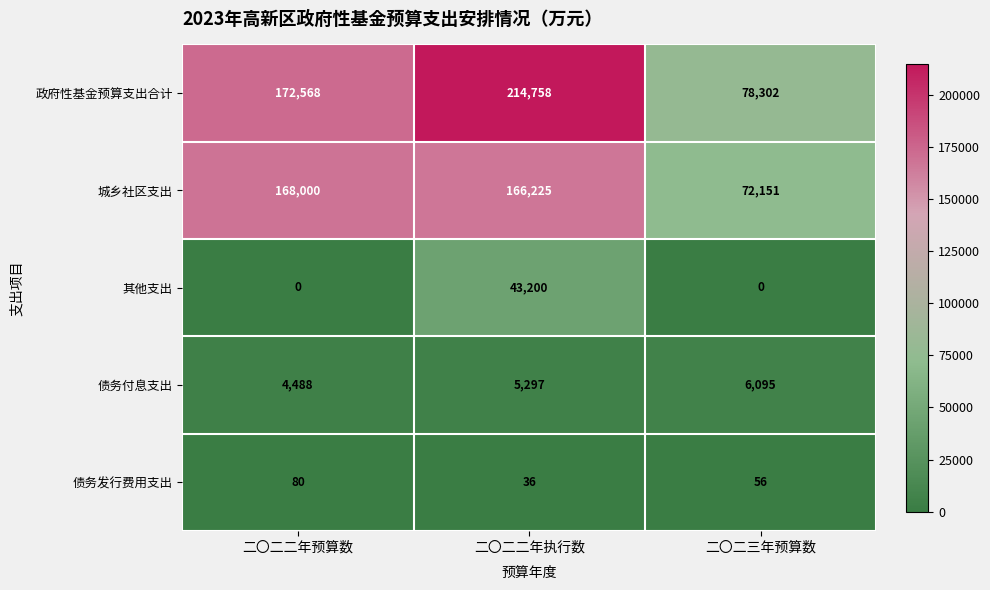

How many series are shown in this chart?

5